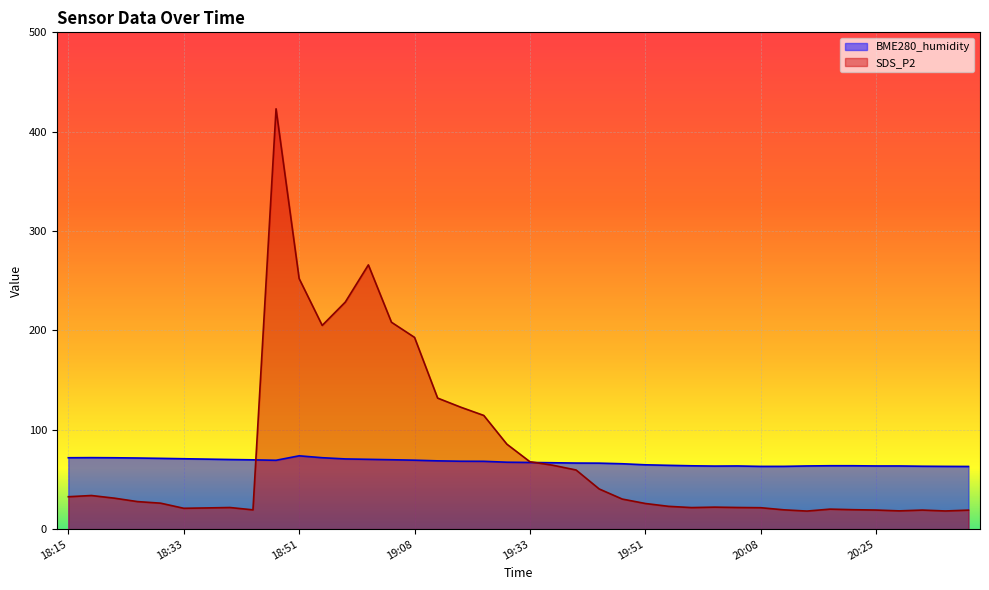

What value does the BME280_humidity series have at 18:26?

71.6